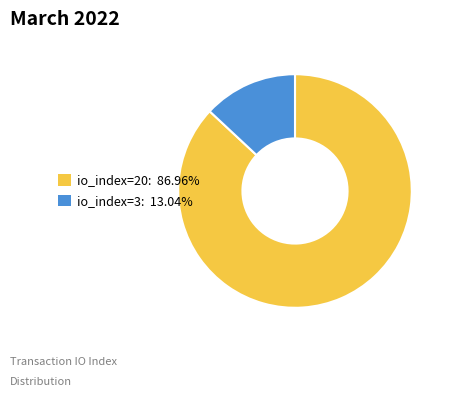

Which slice is the smallest?

io_index=3